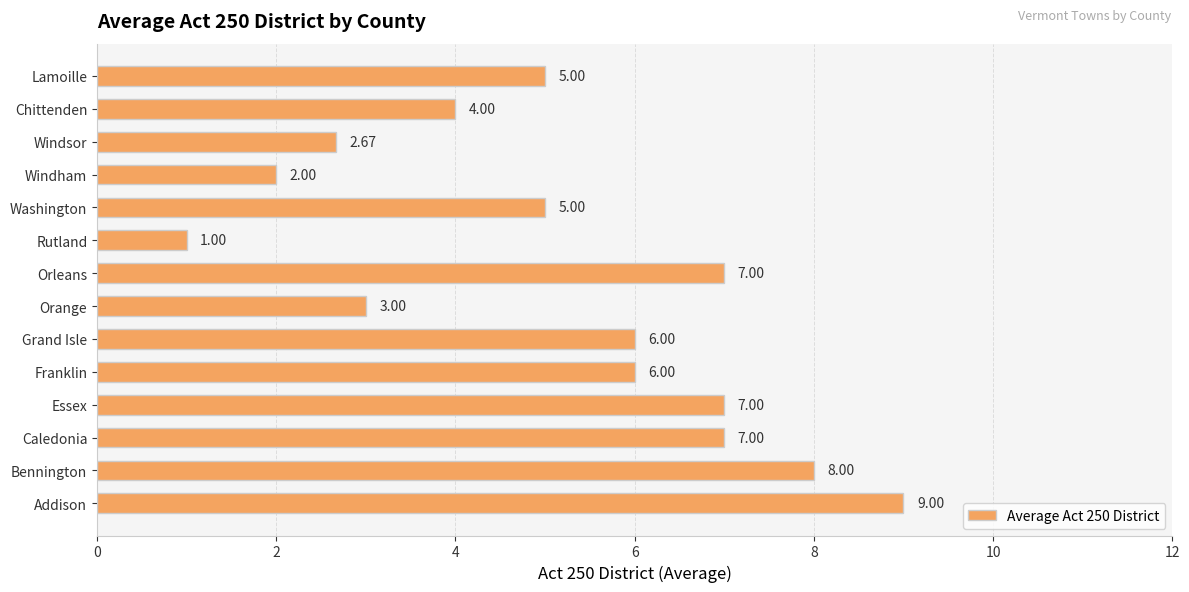

Count the number of data series in this chart.

1